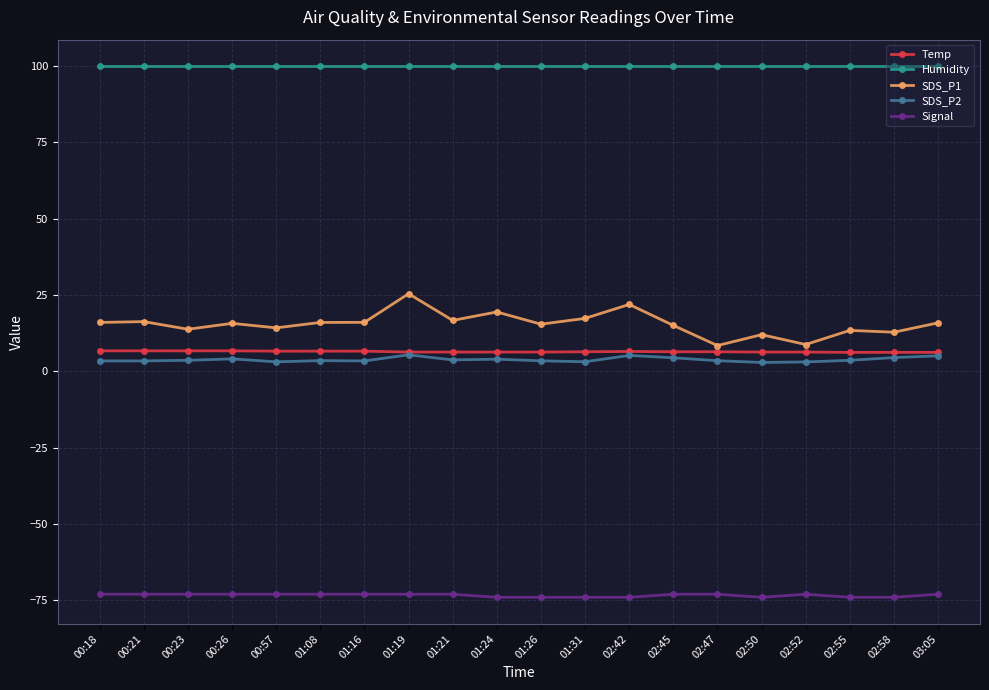

How many lines are shown in the chart?

5